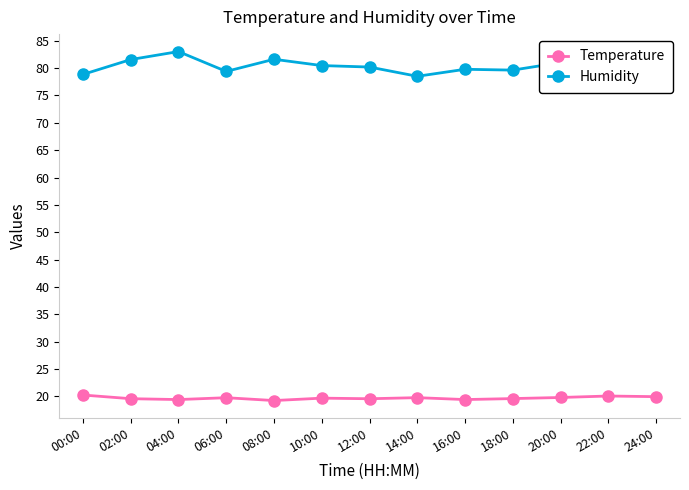

Which series changed the most between 08:00 and 24:00?

Humidity